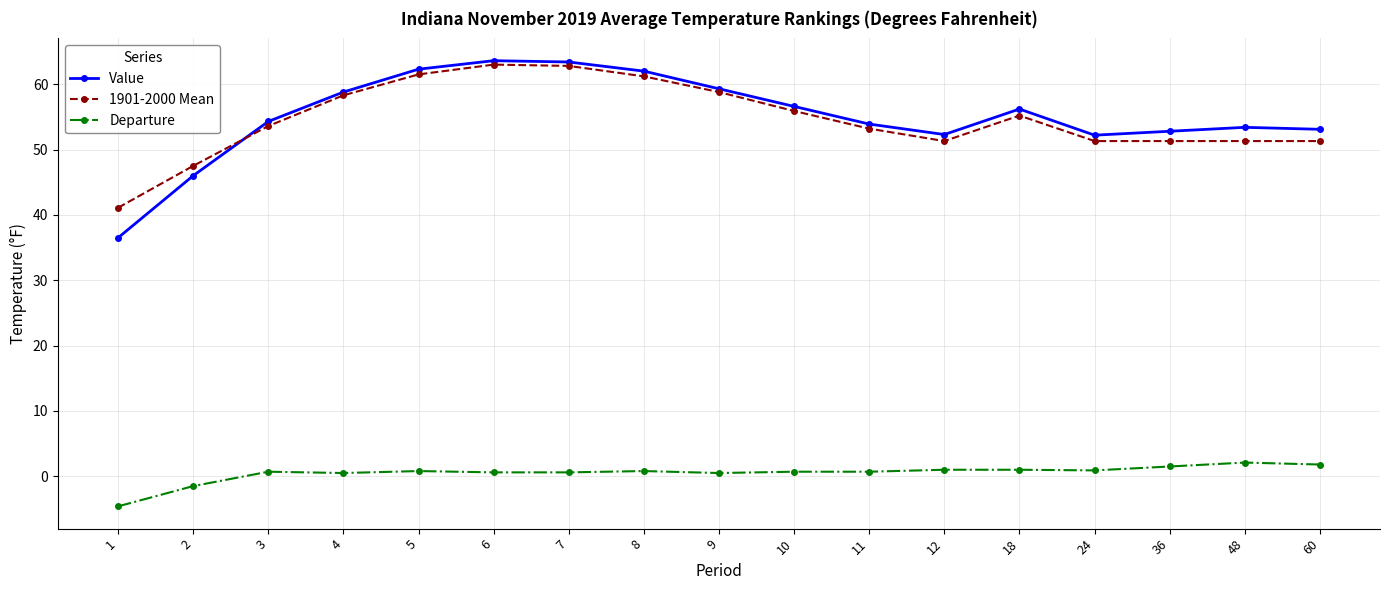

What is the difference between the maximum and minimum values in the Value series?

27.1